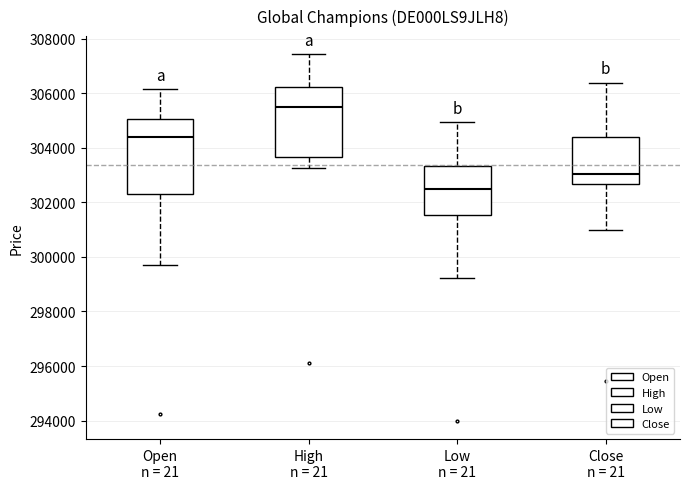

Where does the upper whisker of the box for Close n = 21 end on the y-axis? The values are not printed on the chart, so give them approximately, as read against the axis.

306400